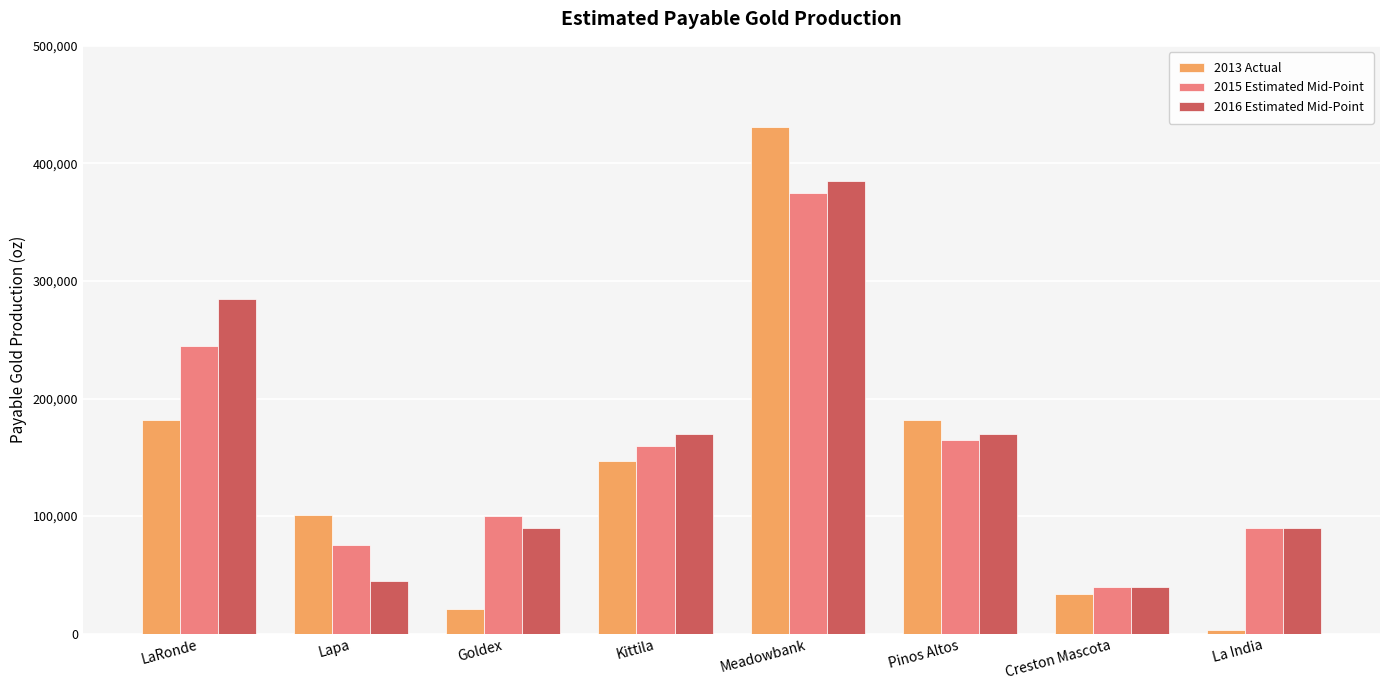

What is the value of the 2013 Actual bar at the 2nd from the left?

100730